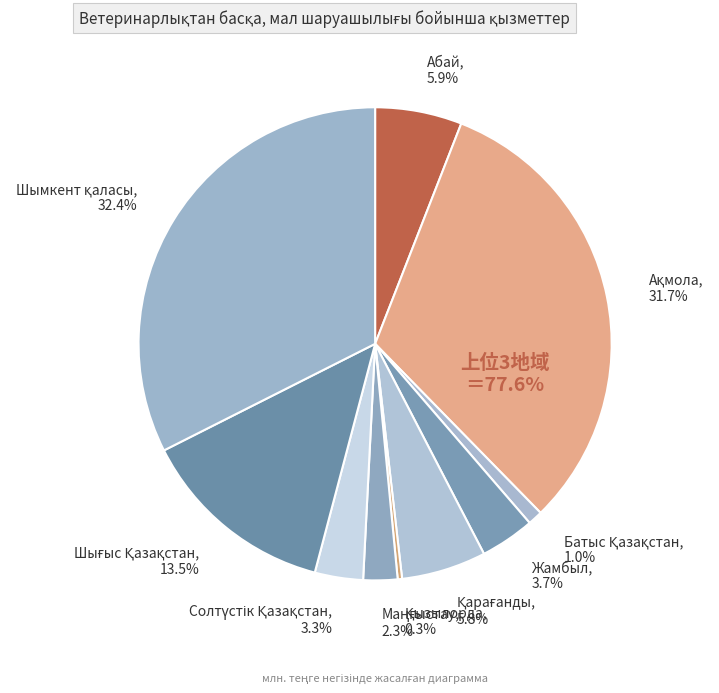

Is there a majority slice in this chart?

No